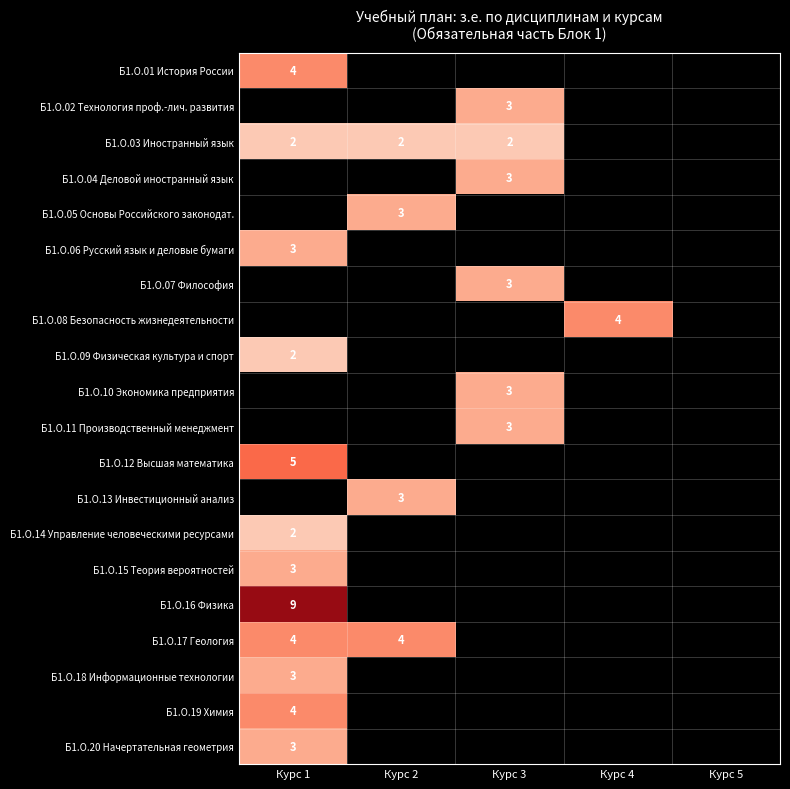

How many series are shown in this chart?

20